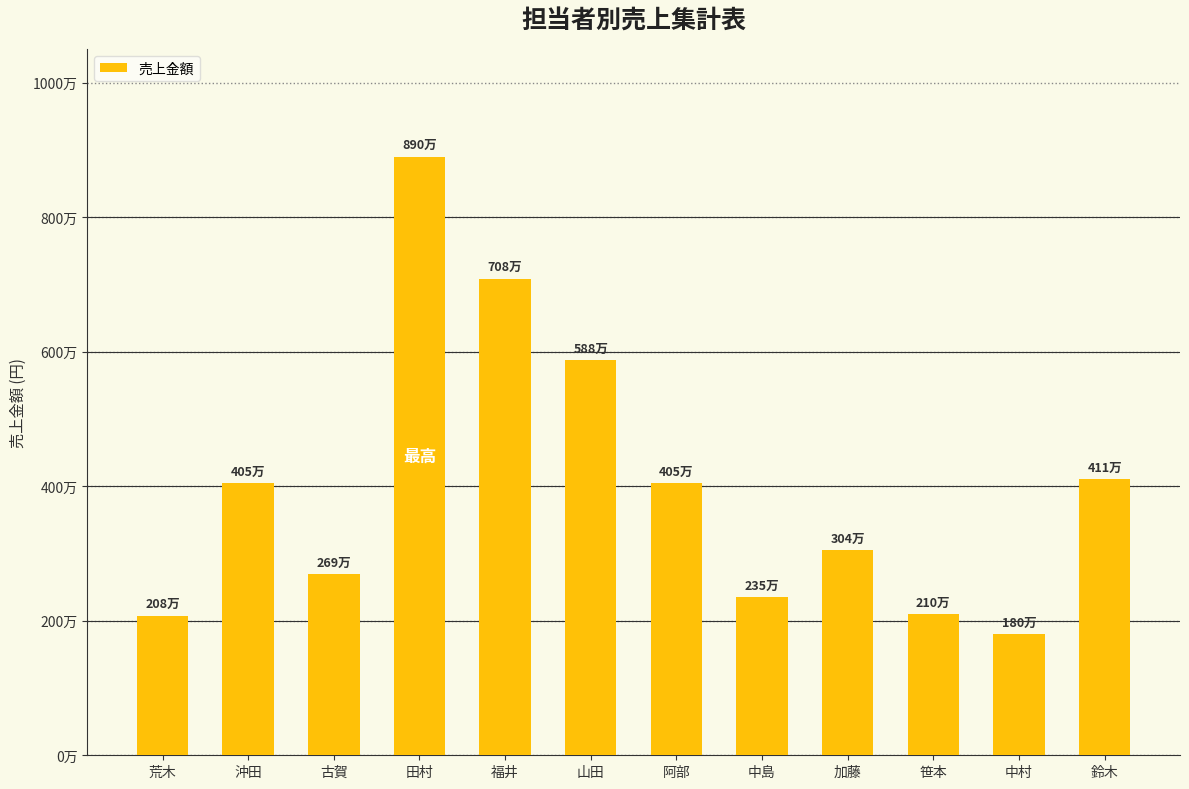

What is the smallest value displayed?

1800000